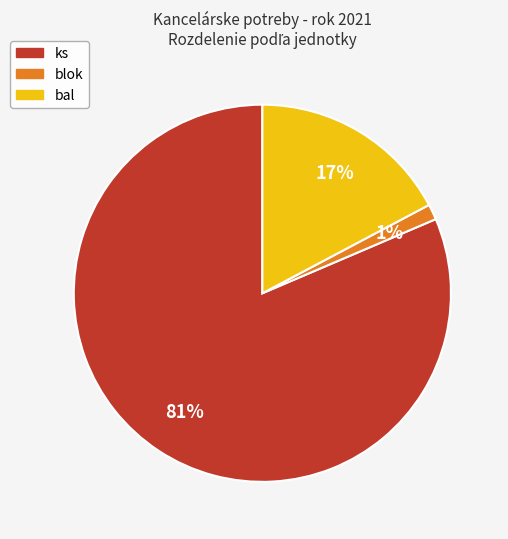

Is there any slice that represents more than half of the pie?

Yes